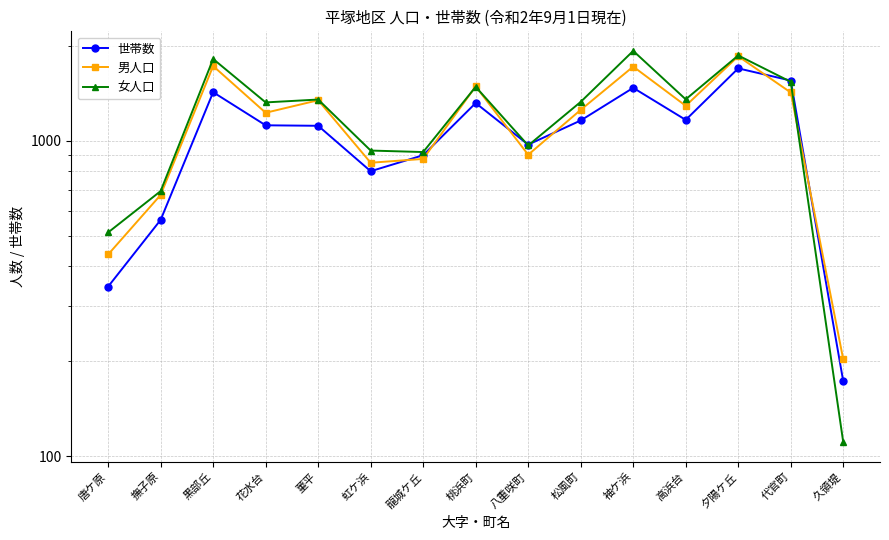

At how many categories does at least one series exceed 1900?

1